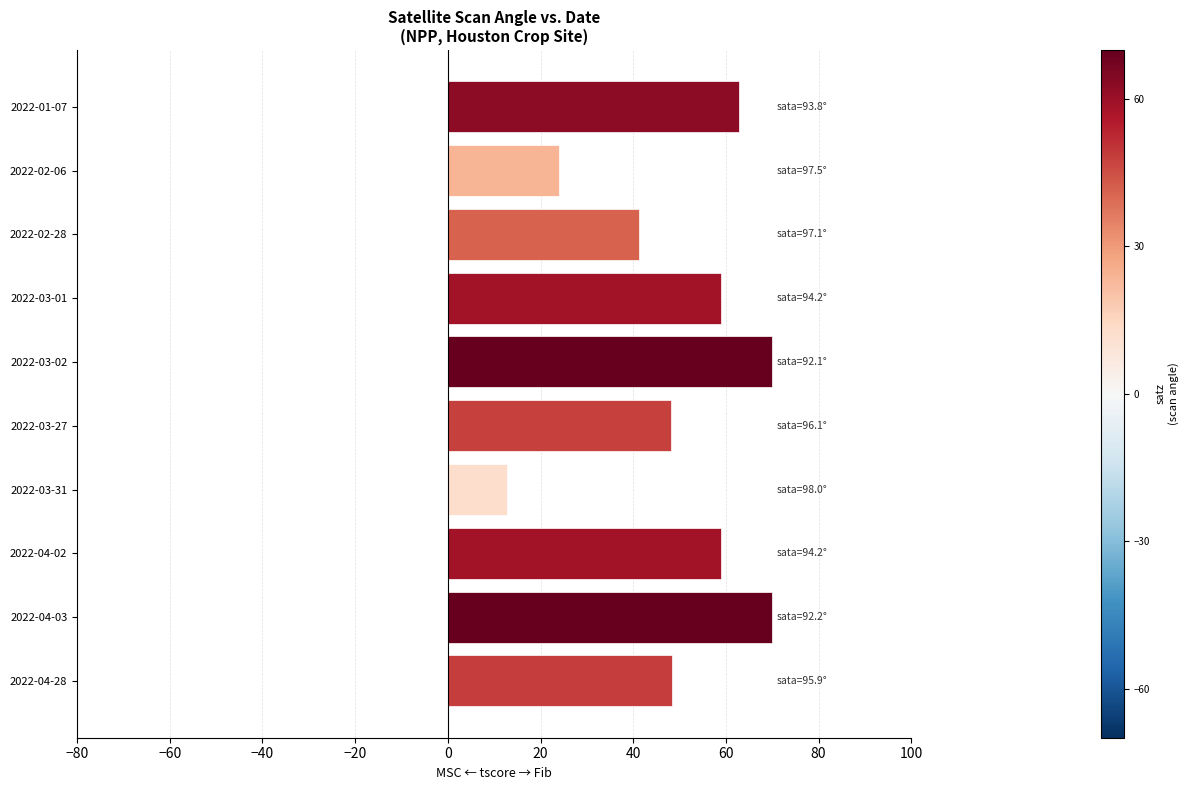

What is the label of the 6th bar from the top?

2022-03-27